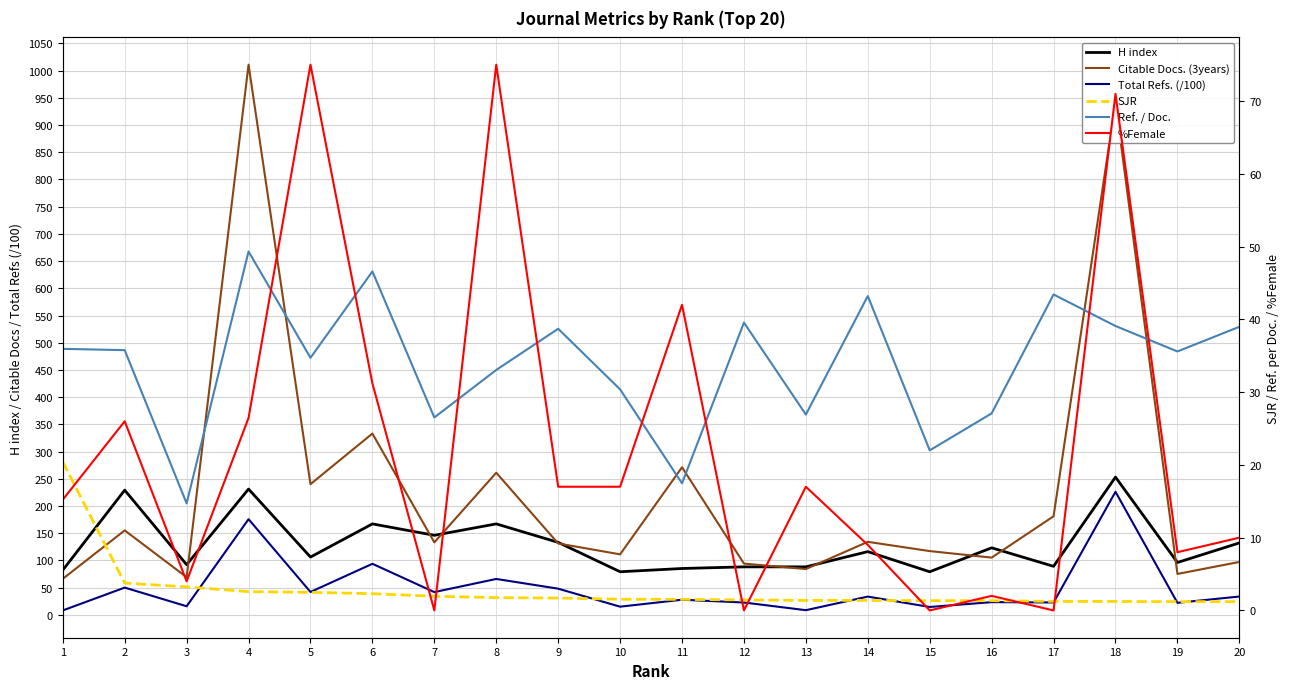

How many lines are shown in the chart?

6